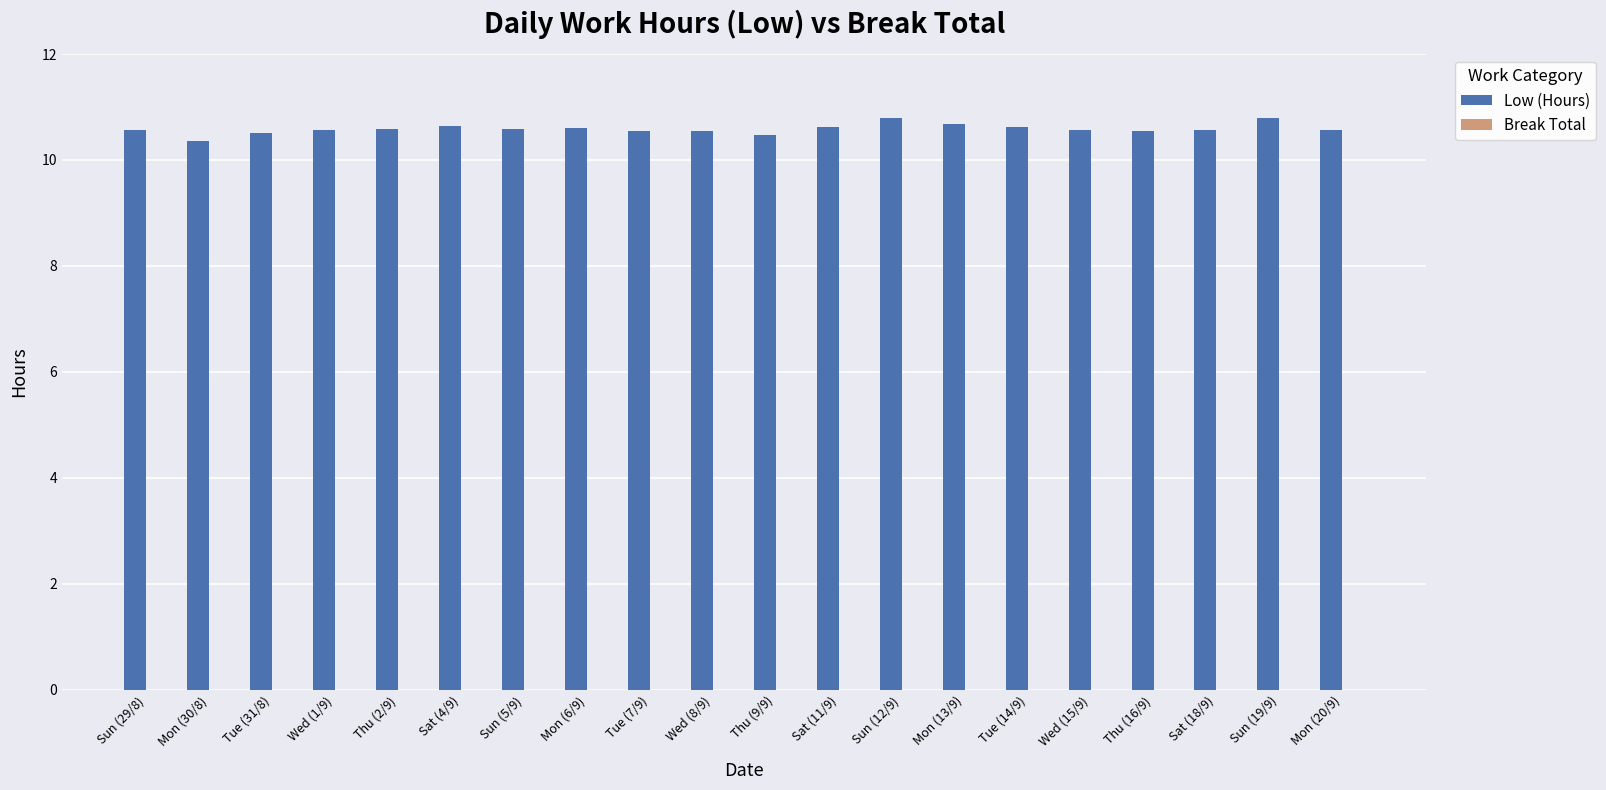

What is the smallest value displayed?

10.4